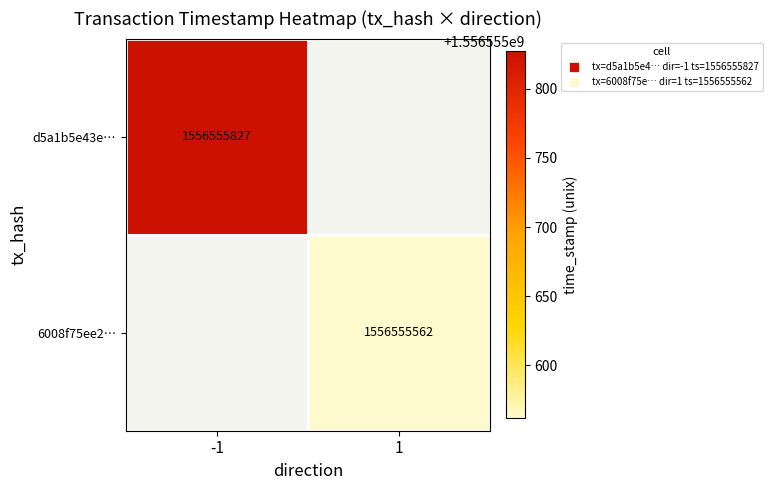

What is the spread (max minus min) of values at time_stamp?

265